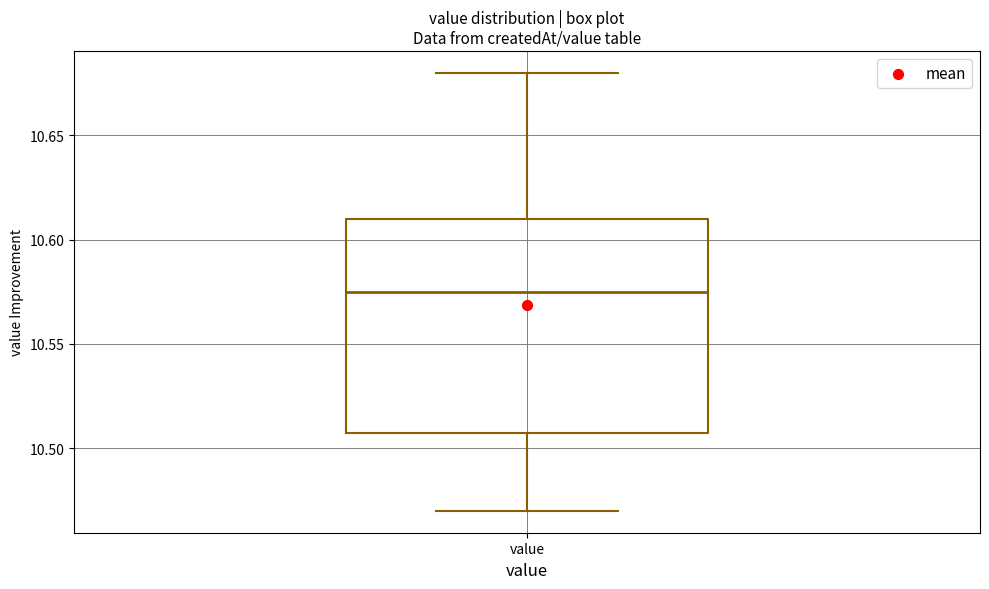

Where is the lower edge of the box for value on the y-axis? The values are not printed on the chart, so give them approximately, as read against the axis.

10.510